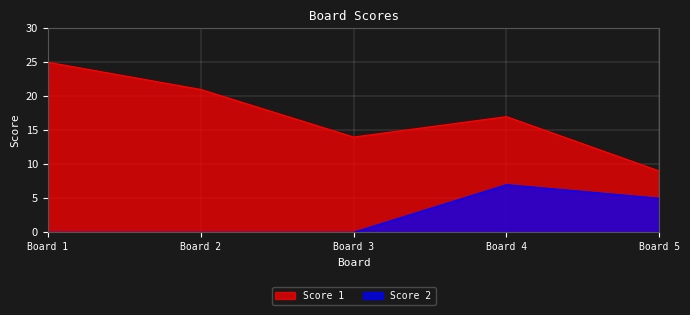

What is the difference between the Score 2 values at 4 and 2?

7